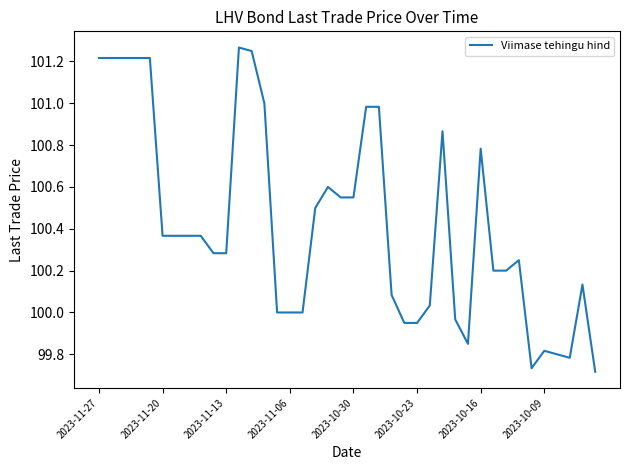

The value at 2023-11-27 is 40.2. True or false?

False